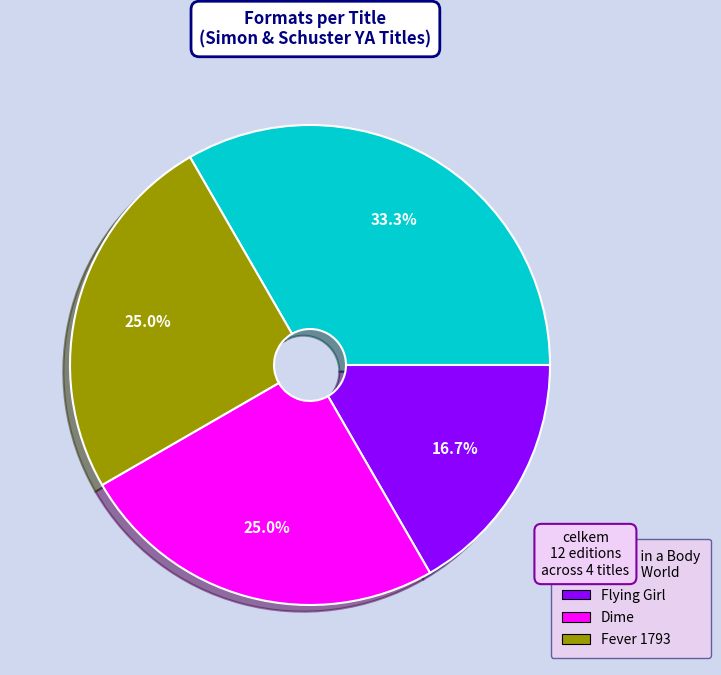

Is Heart in a Body in the World the majority of the pie?

No